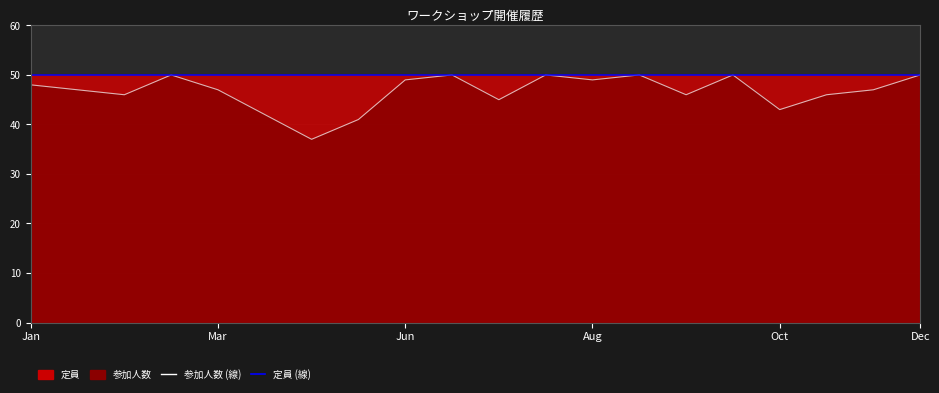

What is the value of the 定員 (線) point at the 3rd from the left?

50